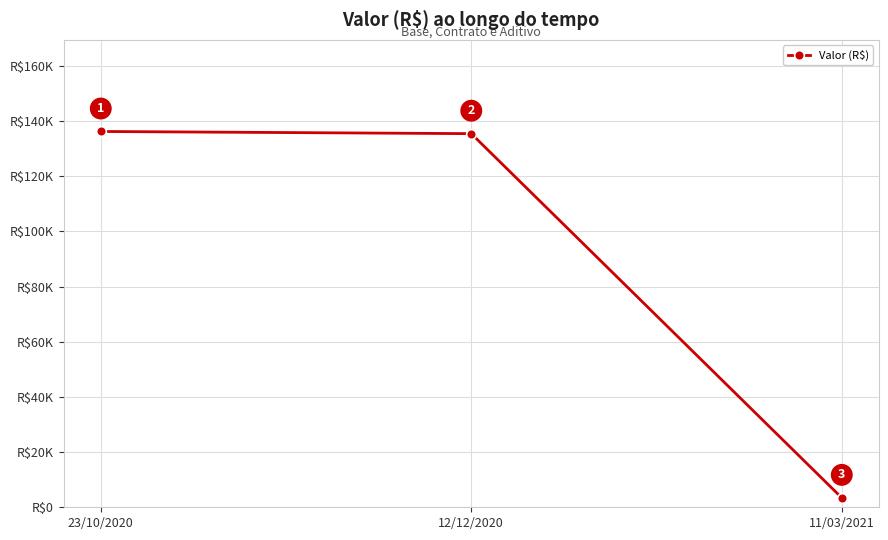

Between 23/10/2020 and 11/03/2021, which is larger?

23/10/2020